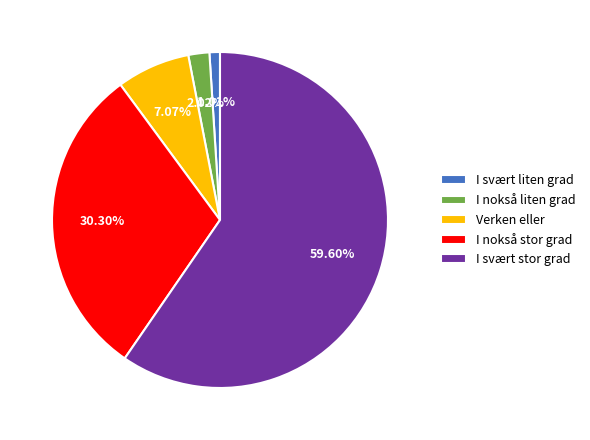

Which category has the smallest portion of the pie?

I svært liten grad